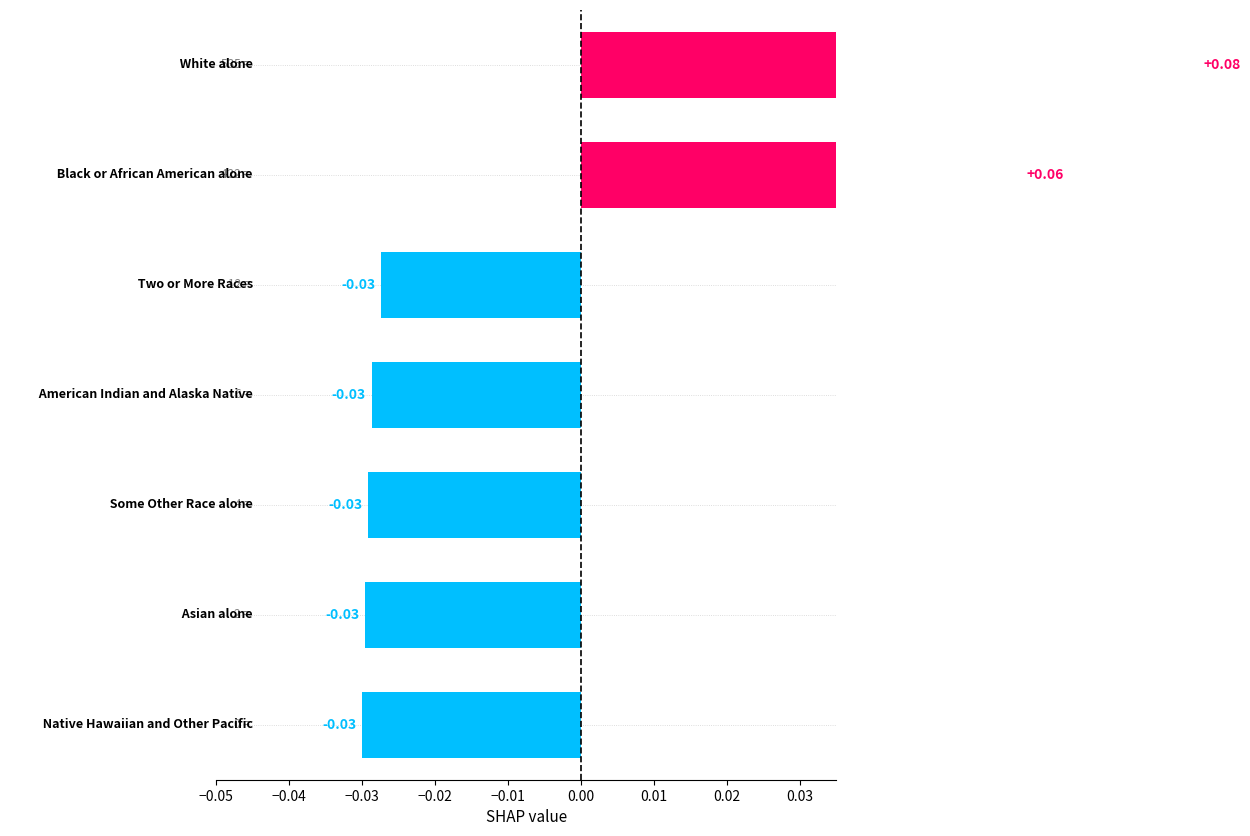

The value at 0.00 is -0.0. True or false?

False